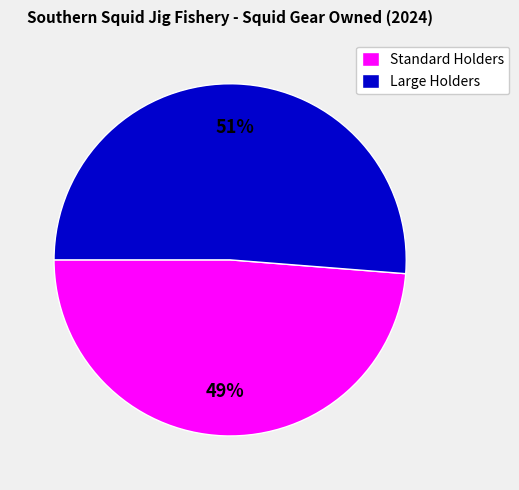

Which slice is the smallest?

Standard Holders